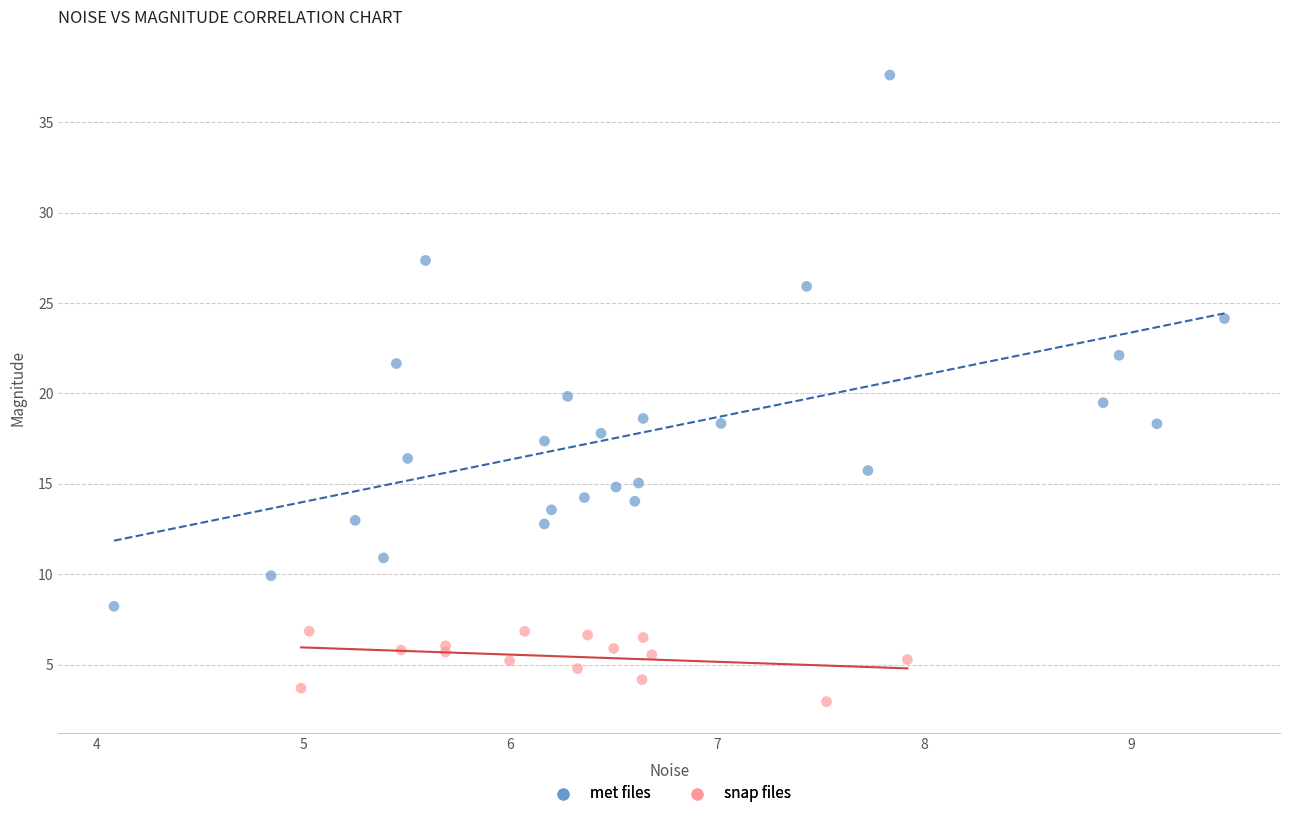

What are all the series names shown in the legend?

met files, snap files